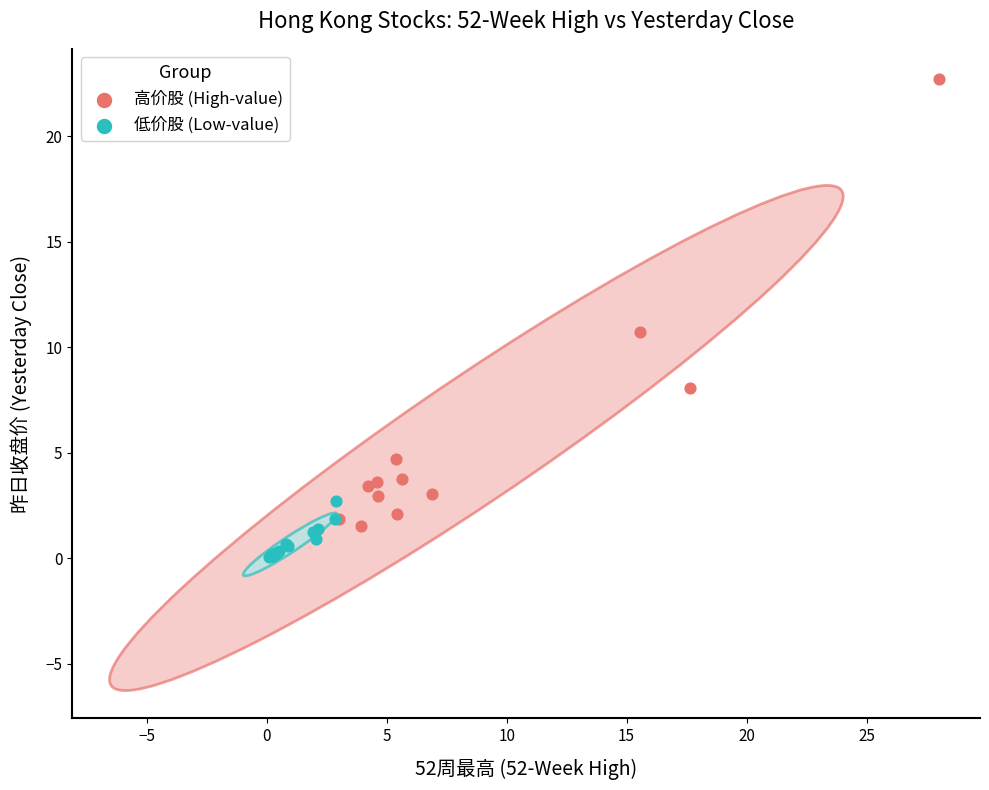

Which series has the widest spread of Y values?

高价股 (High-value)